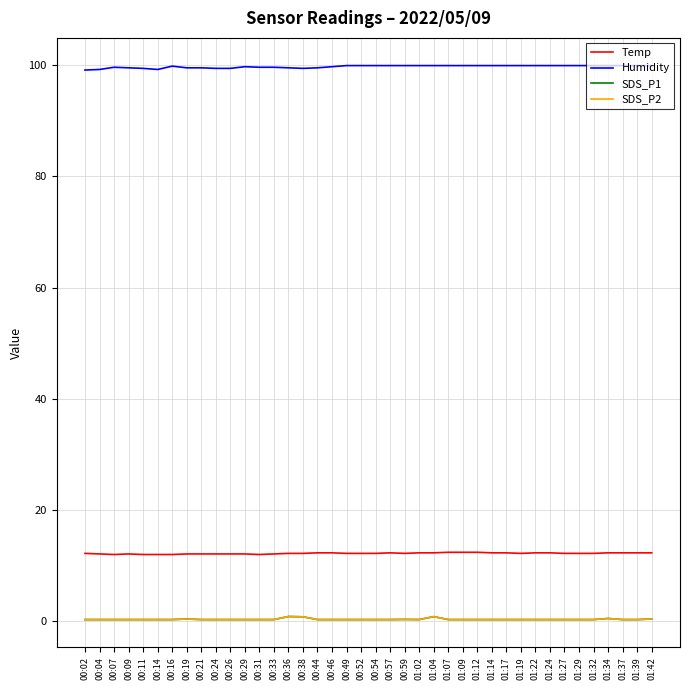

At which label is SDS_P1 closest to 0?

00:02